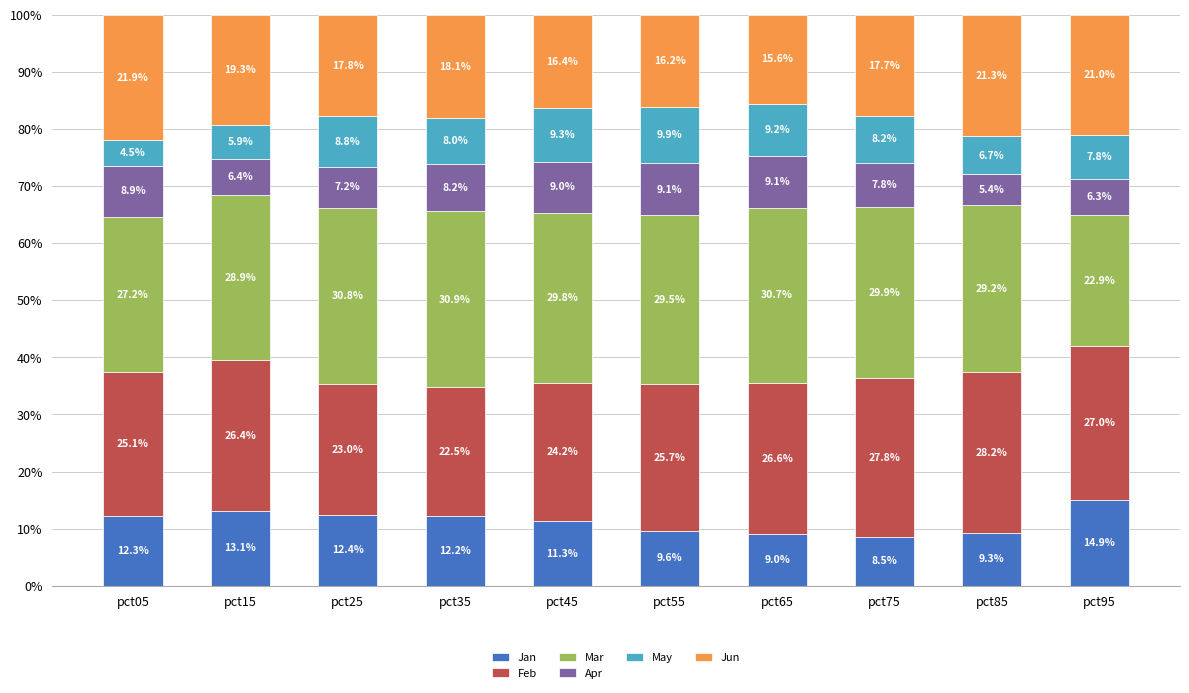

What is the difference between the Jan values at pct75 and pct35?

3.7